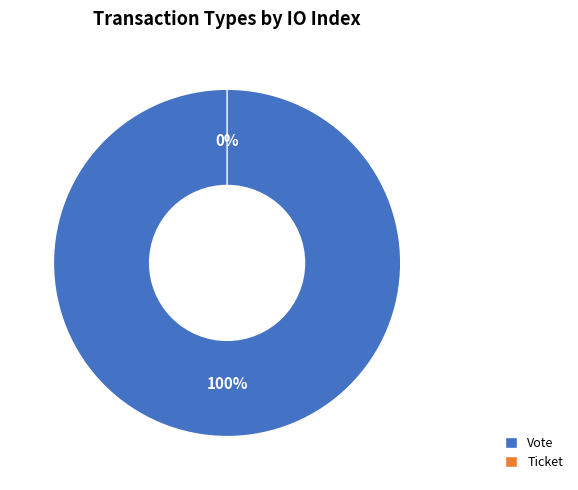

Do Vote and Ticket together represent more than half of the pie?

Yes